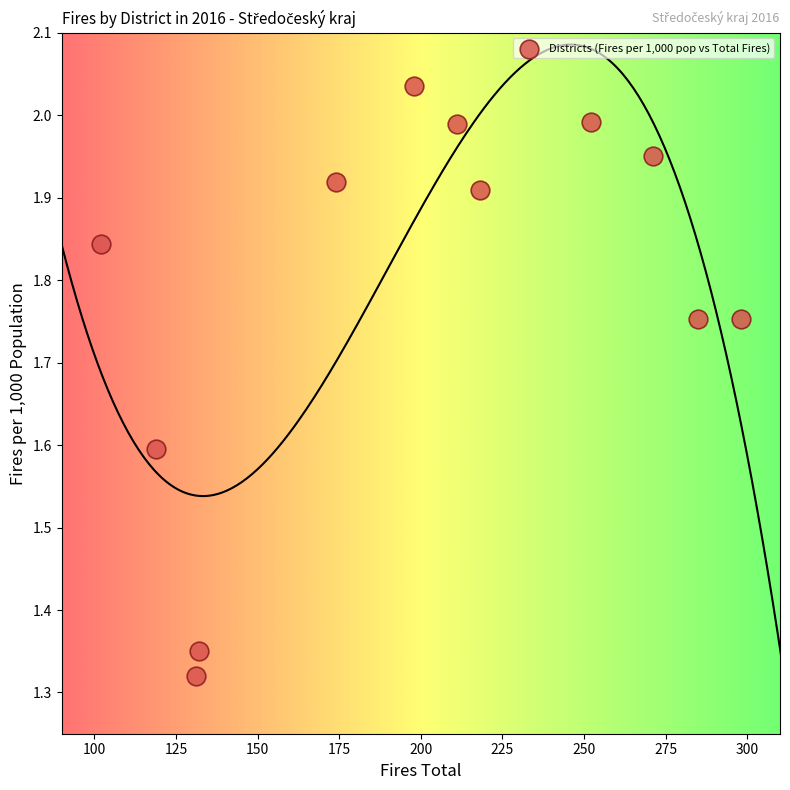

What is the range of Y values (max minus min)?

0.7